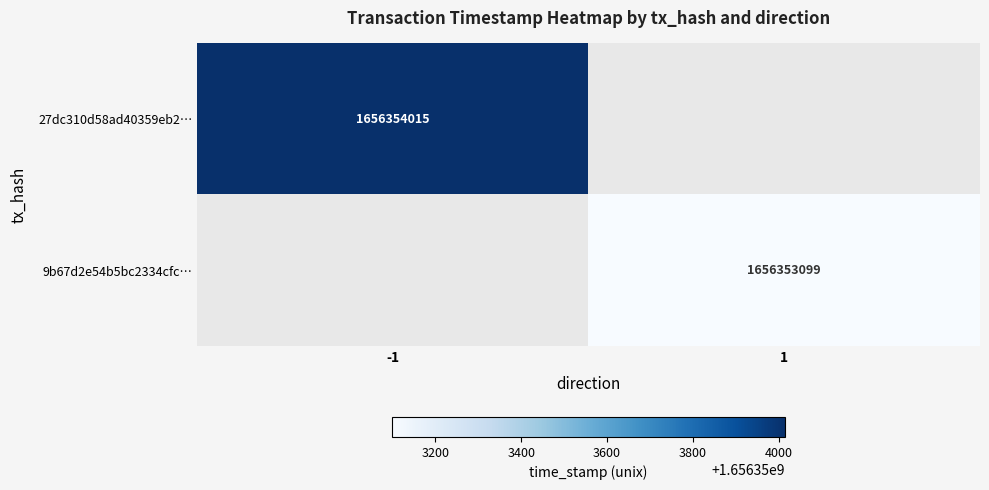

Count the number of data series in this chart.

2